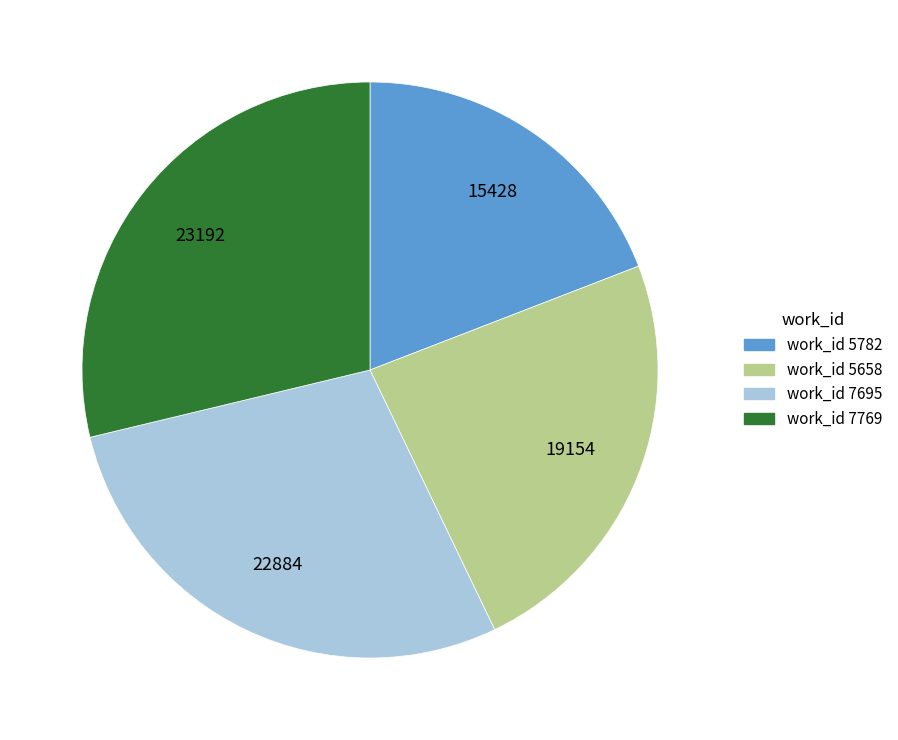

How many slices are in this pie chart?

4